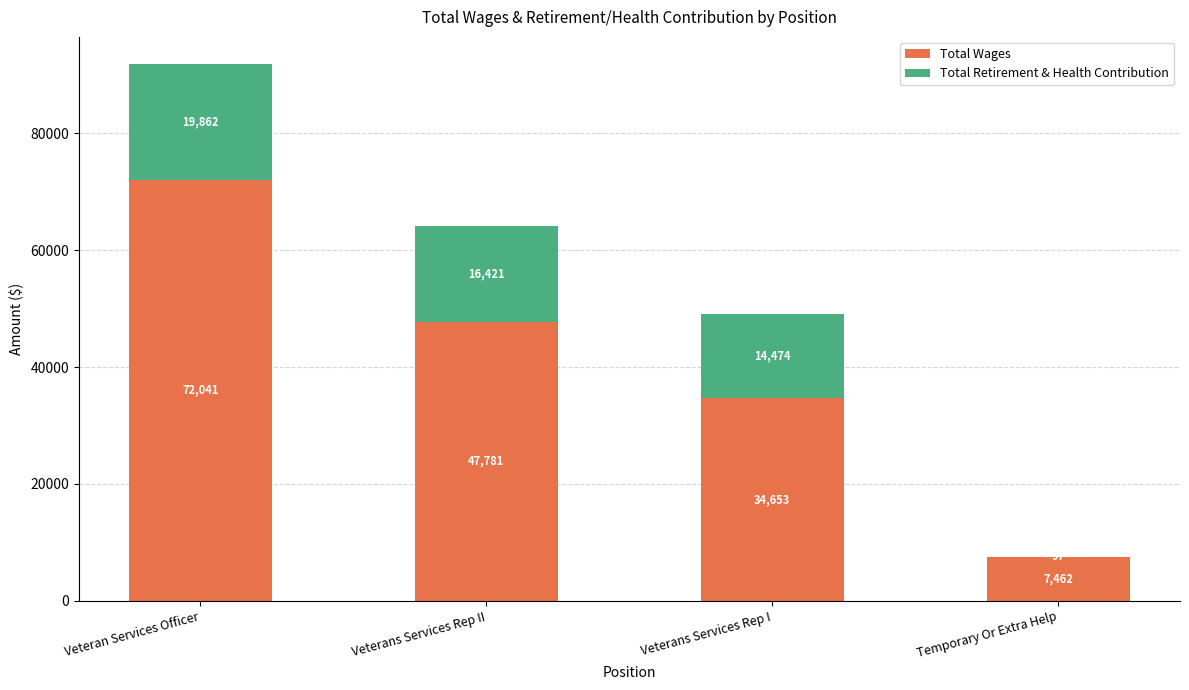

Where does the Total Wages series first go above 47781?

Veteran Services Officer